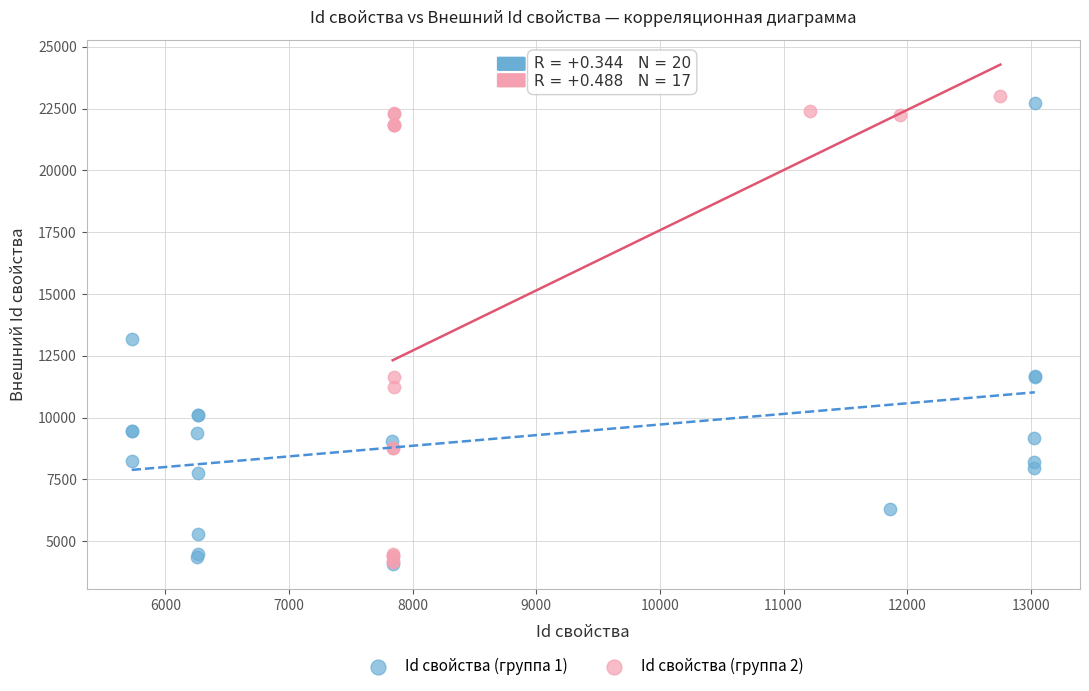

Which series reaches the maximum Y coordinate?

Id свойства (группа 2)